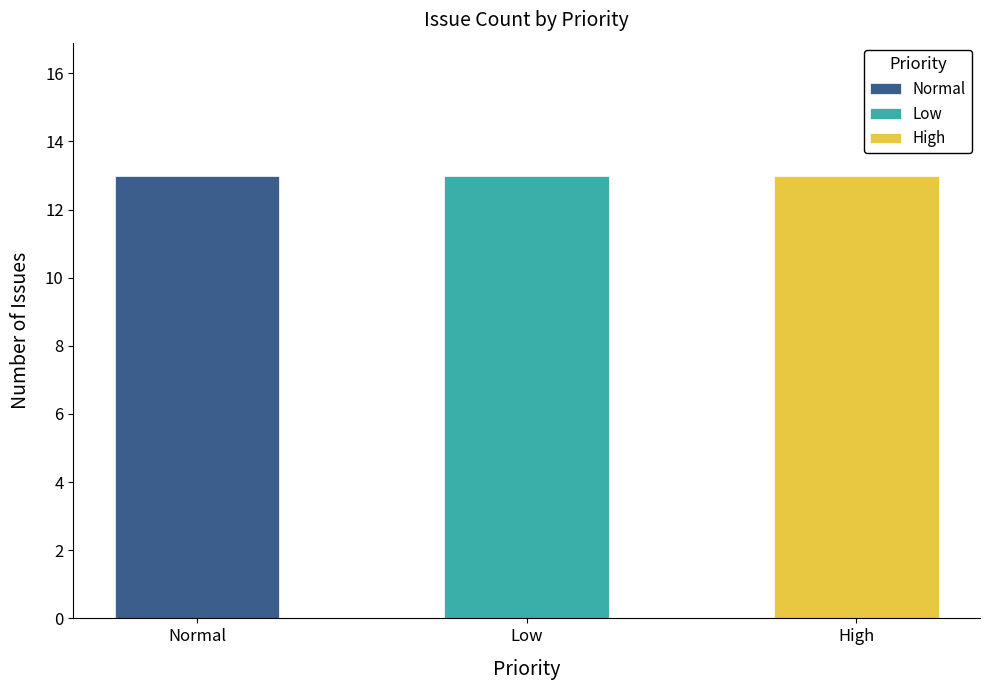

Between 100 and 100, which series saw the biggest shift?

Normal